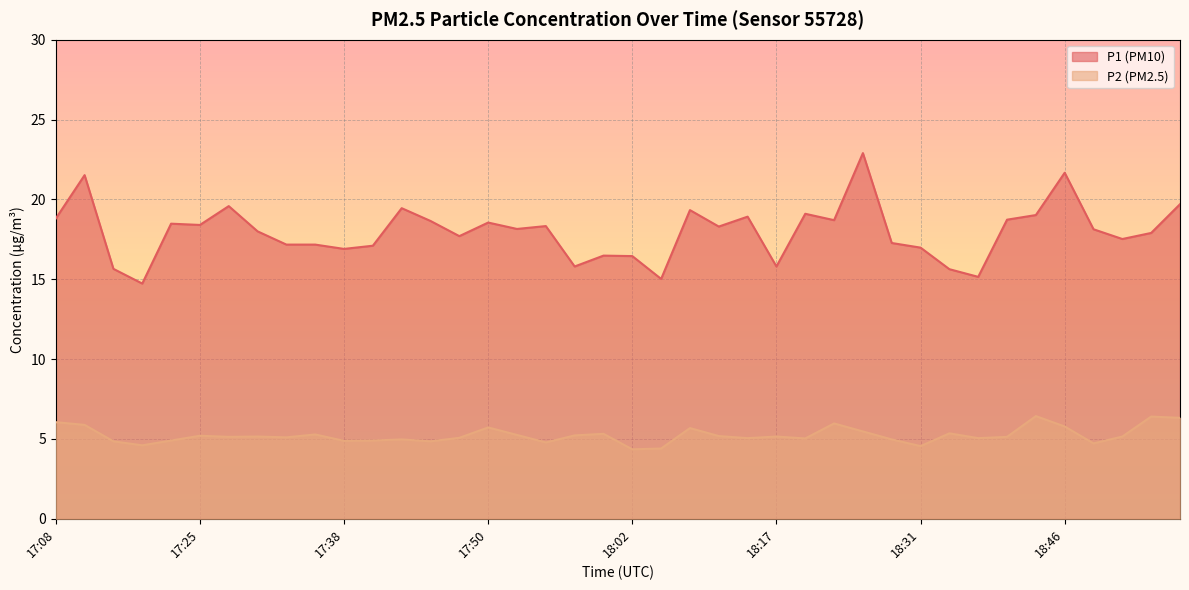

What is the maximum value for P2?

6.4